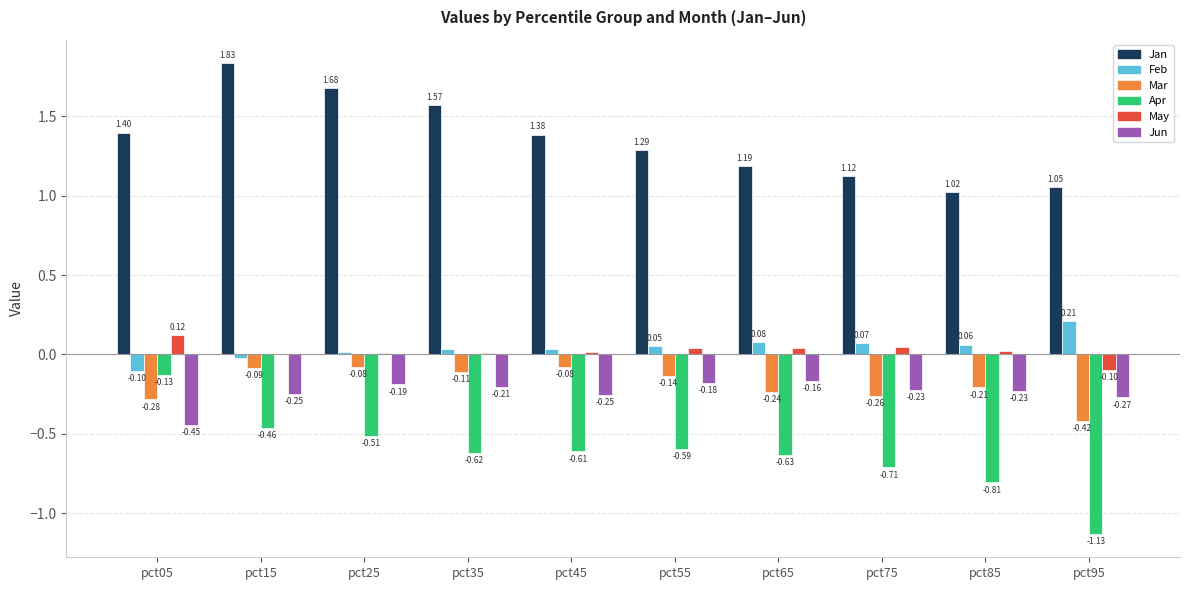

What is the sum of all Jan values?

13.5